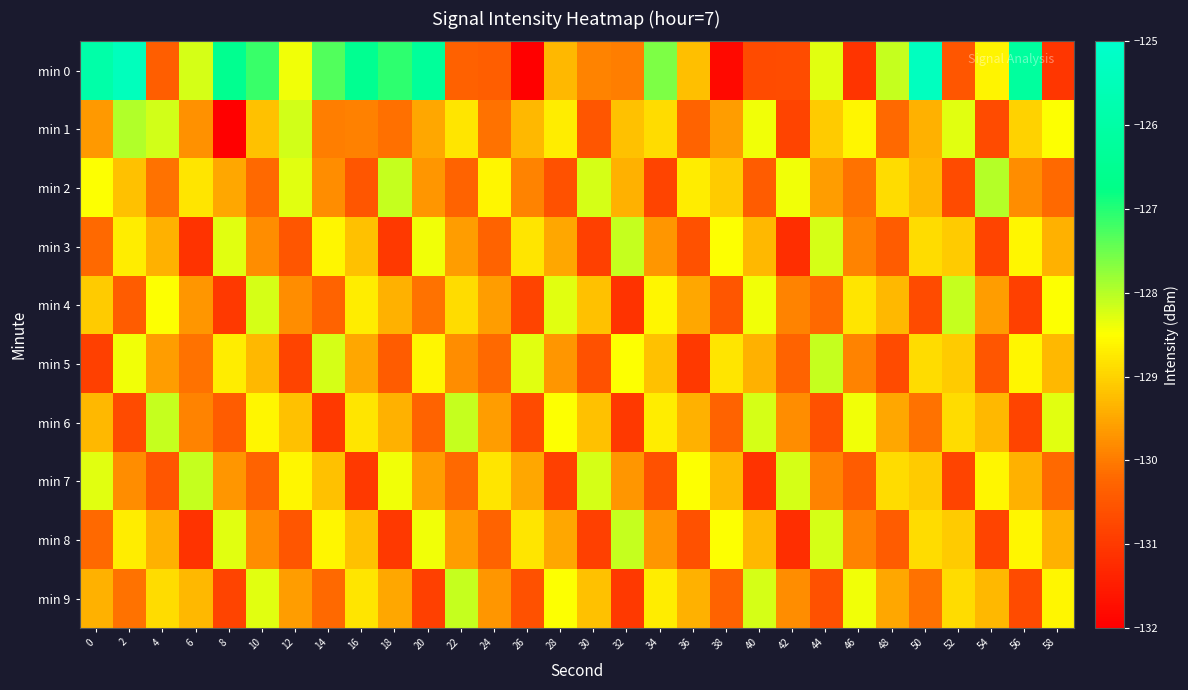

Between 4 and 10, which series saw the biggest shift?

min 0